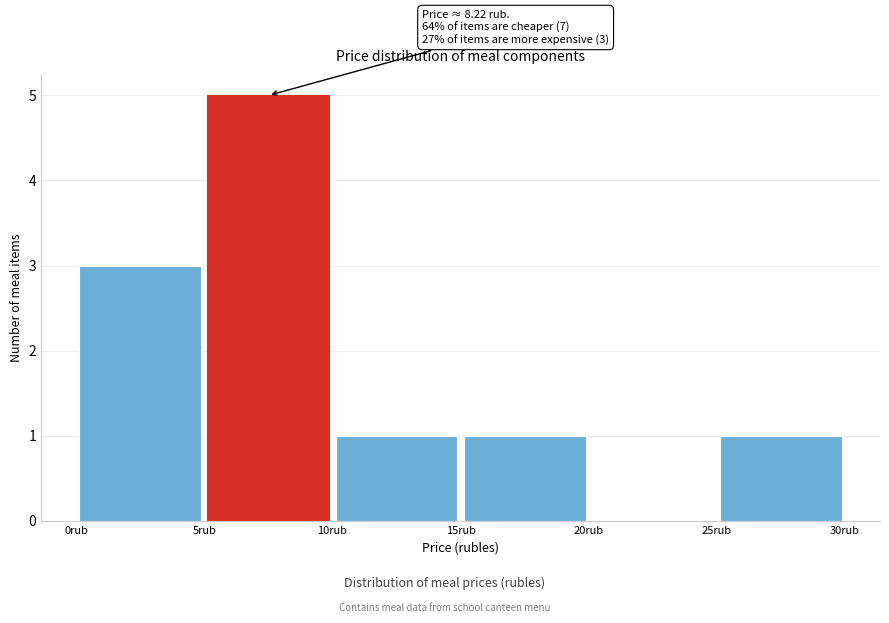

Over which range of the x-axis is the bar tallest?

5 to 10